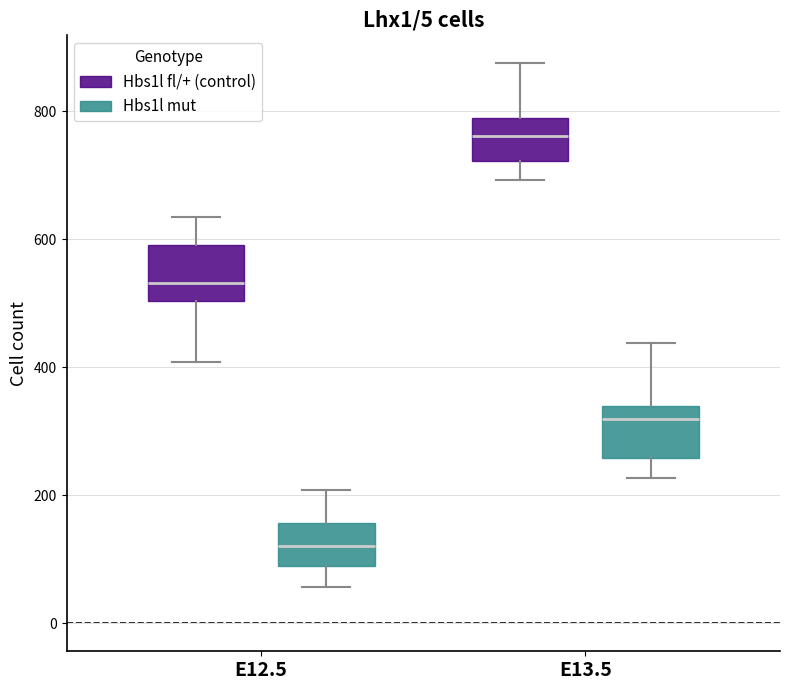

Which box's median line is the lowest?

E12.5 (Hbs1l mut)